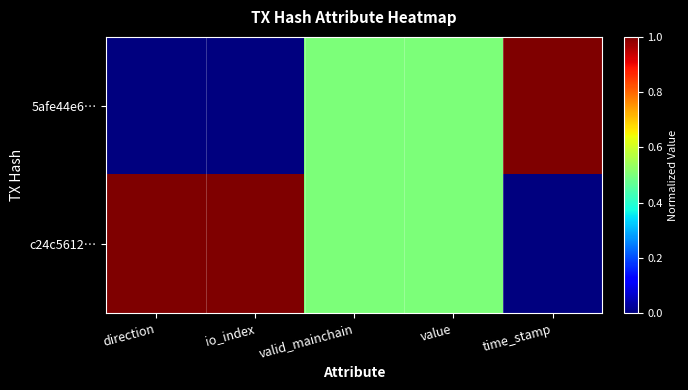

List the series in order of their peak value, lowest first.

5afe44e6…, c24c5612…